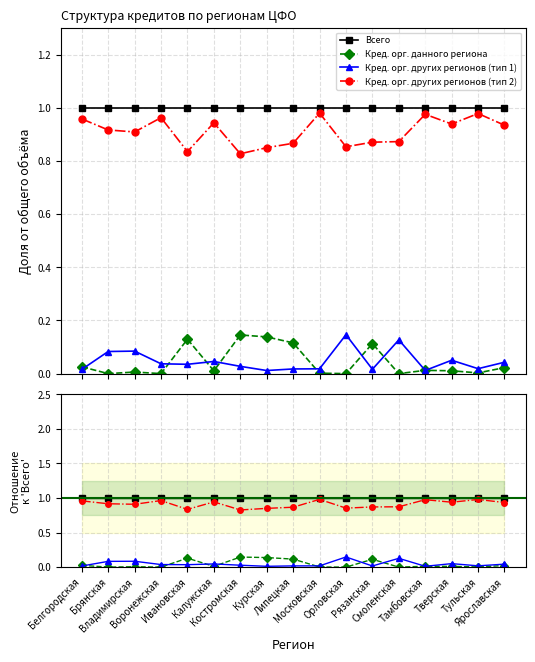

Reading left to right, extract all data points from this chart.

Всего: 1.0	1.0	1.0	1.0	1.0	1.0	1.0	1.0	1.0	1.0	1.0	1.0	1.0	1.0	1.0	1.0	1.0
Кред. орг. данного региона: 0.0	0.0	0.0	0.0	0.1	0.0	0.1	0.1	0.1	0.0	0.0	0.1	0.0	0.0	0.0	0.0	0.0
Кред. орг. других регионов (тип 1): 0.0	0.1	0.1	0.0	0.0	0.0	0.0	0.0	0.0	0.0	0.1	0.0	0.1	0.0	0.1	0.0	0.0
Кред. орг. других регионов (тип 2): 1.0	0.9	0.9	1.0	0.8	0.9	0.8	0.9	0.9	1.0	0.9	0.9	0.9	1.0	0.9	1.0	0.9